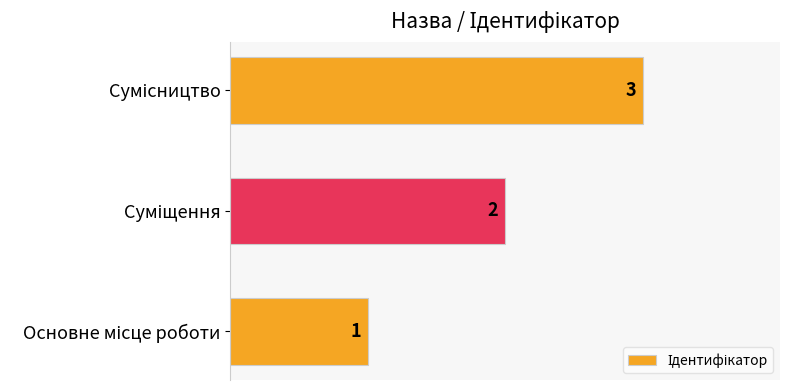

What is the greatest value displayed?

3